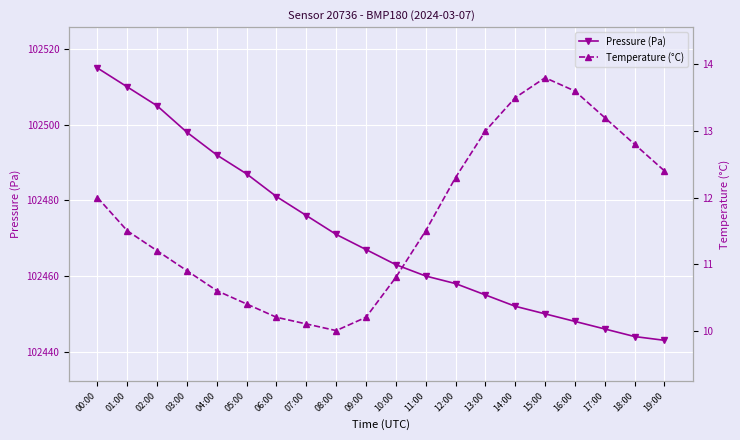

Reading left to right, extract all data points from this chart.

Pressure (Pa): 102515.0	102510.0	102505.0	102498.0	102492.0	102487.0	102481.0	102476.0	102471.0	102467.0	102463.0	102460.0	102458.0	102455.0	102452.0	102450.0	102448.0	102446.0	102444.0	102443.0
Temperature (°C): 12.0	11.5	11.2	10.9	10.6	10.4	10.2	10.1	10.0	10.2	10.8	11.5	12.3	13.0	13.5	13.8	13.6	13.2	12.8	12.4